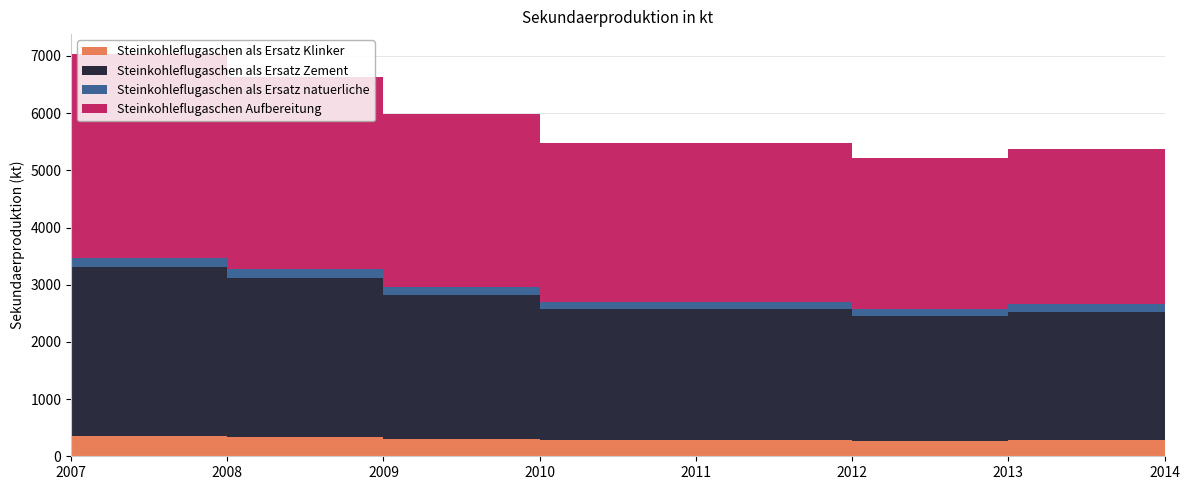

Reading left to right, list all the values displayed in this chart.

Steinkohleflugaschen als Ersatz Klinker: 361	341	307	281	281	268	276	270
Steinkohleflugaschen als Ersatz Zement: 2946	2783	2506	2293	2293	2187	2251	2201
Steinkohleflugaschen als Ersatz natuerliche: 166	157	141	129	129	123	127	124
Steinkohleflugaschen Aufbereitung: 3557	3359	3025	2768	2768	2640	2717	2657